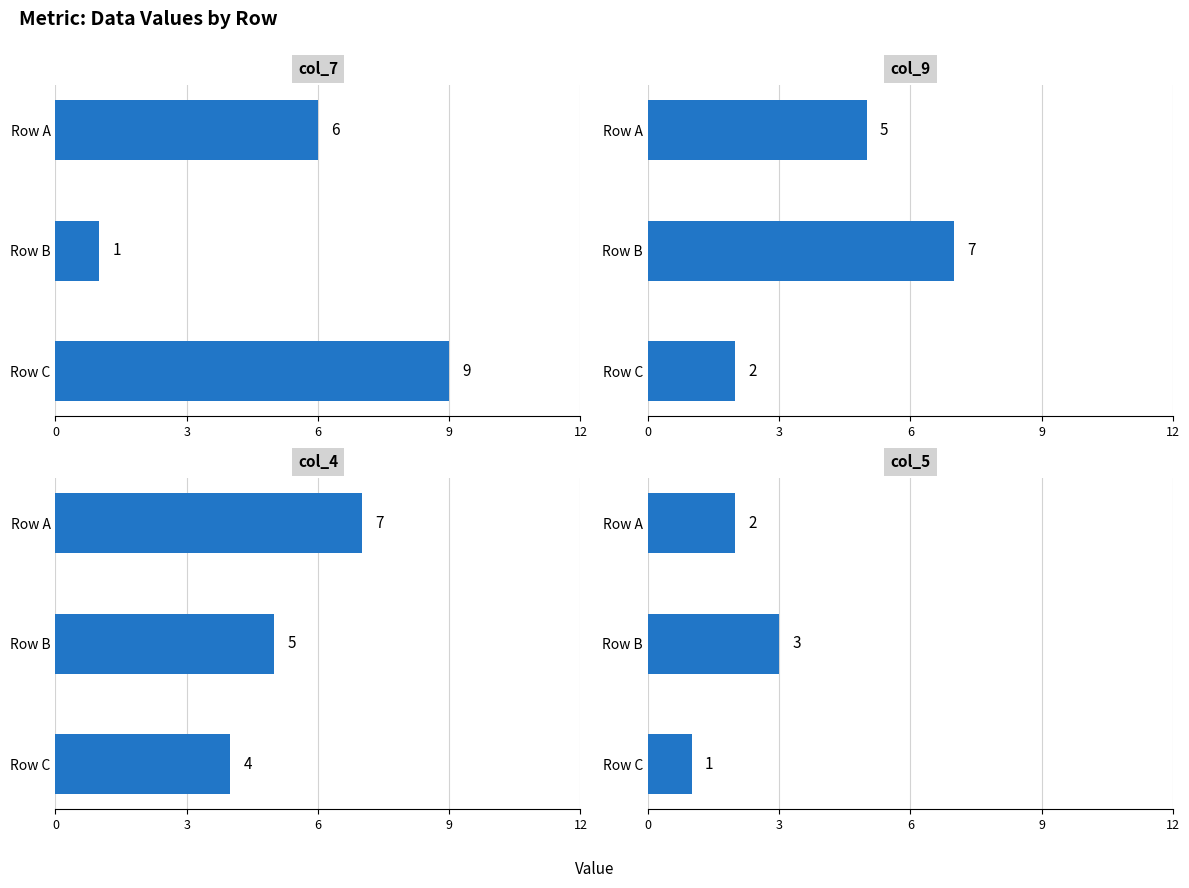

How many series are shown in this chart?

4